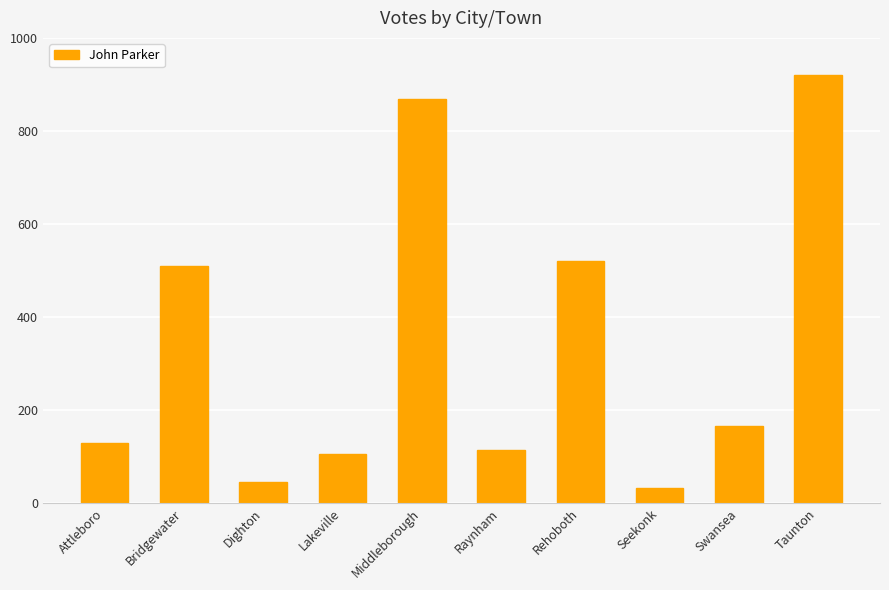

What is the change in value from Raynham to Seekonk?

-81